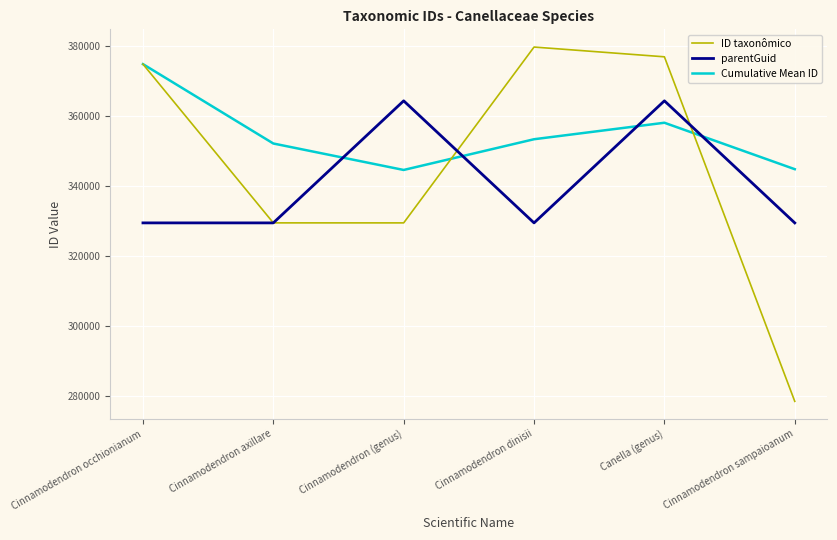

Read the Cumulative Mean ID value at Cinnamodendron (genus).

344534.0